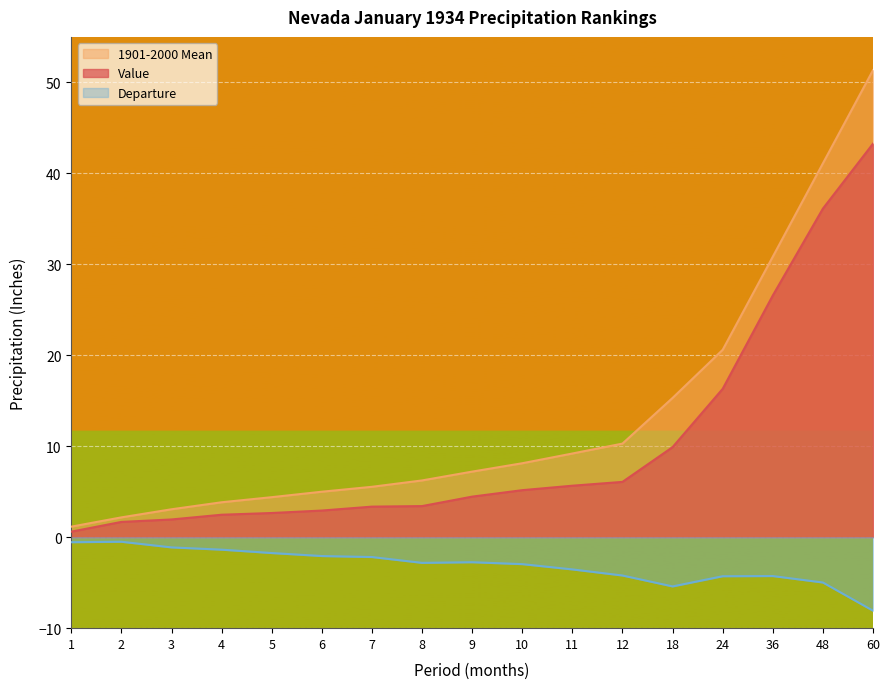

Reading left to right, list all the values displayed in this chart.

Value: 0.6	1.7	1.9	2.5	2.7	2.9	3.4	3.4	4.5	5.2	5.7	6.1	9.9	16.3	26.6	36.1	43.3
1901-2000 Mean: 1.2	2.2	3.1	3.8	4.4	5.0	5.5	6.2	7.2	8.1	9.2	10.3	15.3	20.6	30.8	41.1	51.3
Departure: -0.6	-0.5	-1.1	-1.4	-1.7	-2.1	-2.2	-2.8	-2.8	-3.0	-3.5	-4.2	-5.4	-4.3	-4.3	-5.0	-8.1